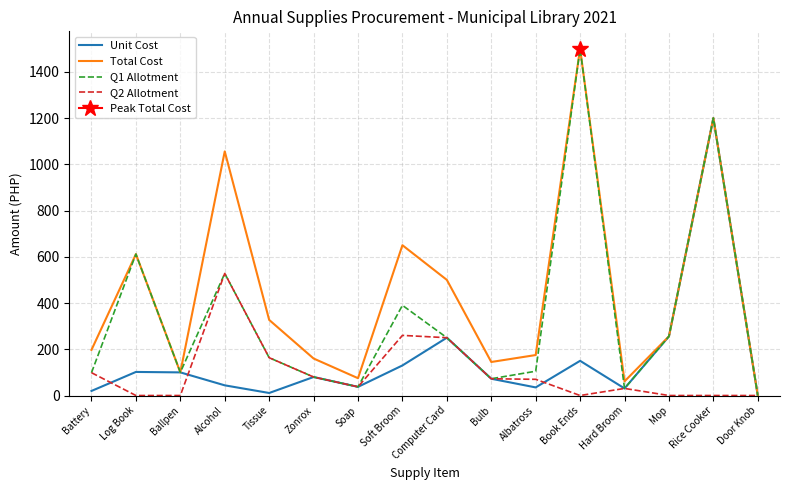

True or false: Total Cost and Q1 Allotment intersect in this chart.

False